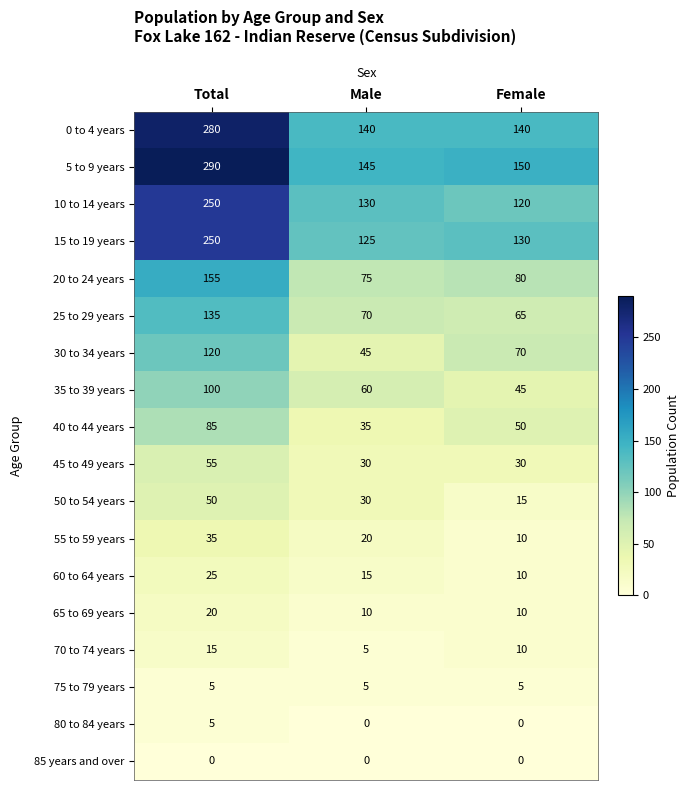

What is the difference between the 5 to 9 years values at Total and Female?

140